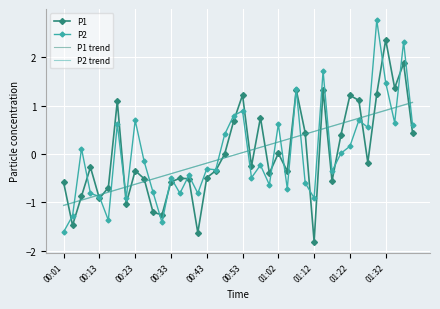

What is the minimum value for P2 trend?

-1.1